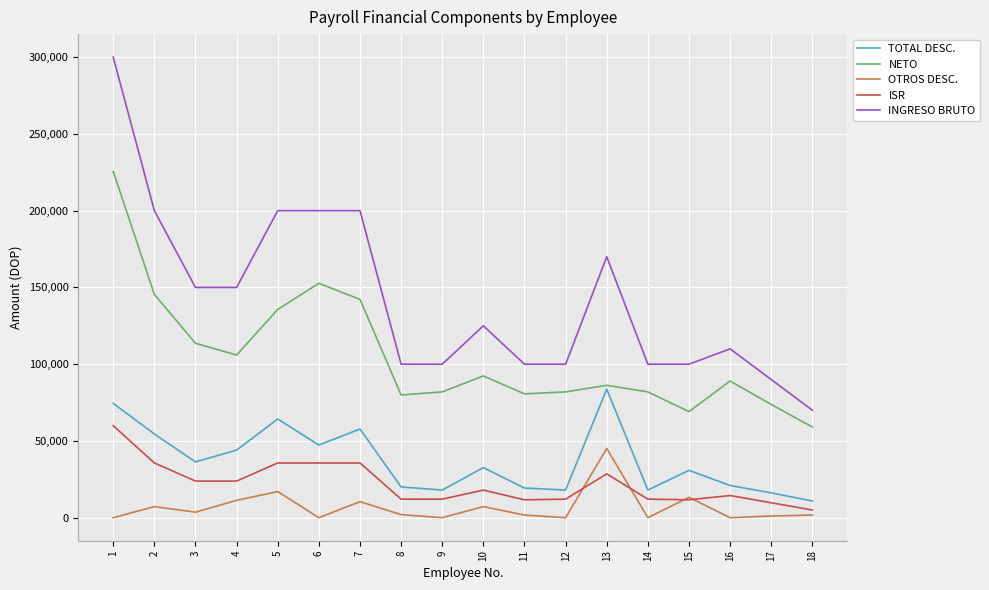

The value of OTROS DESC. at 14 is 25.0. True or false?

True